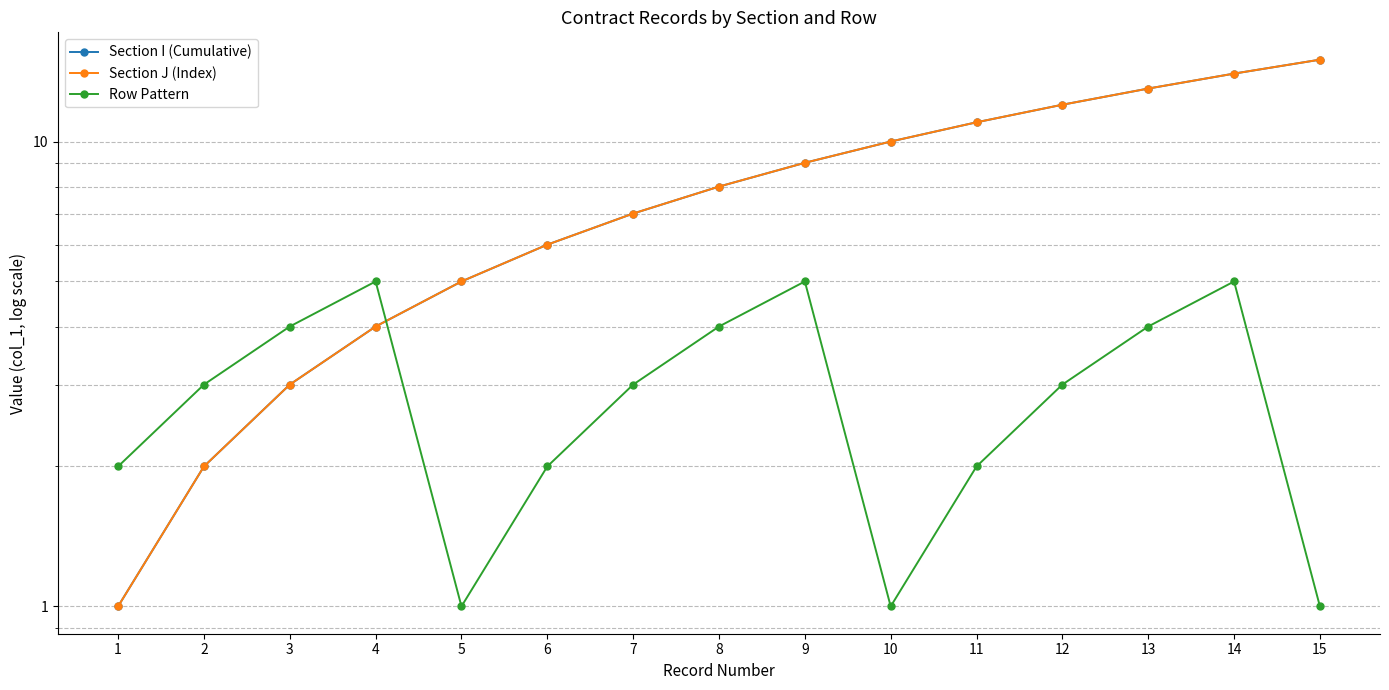

What is the greatest value displayed?

15